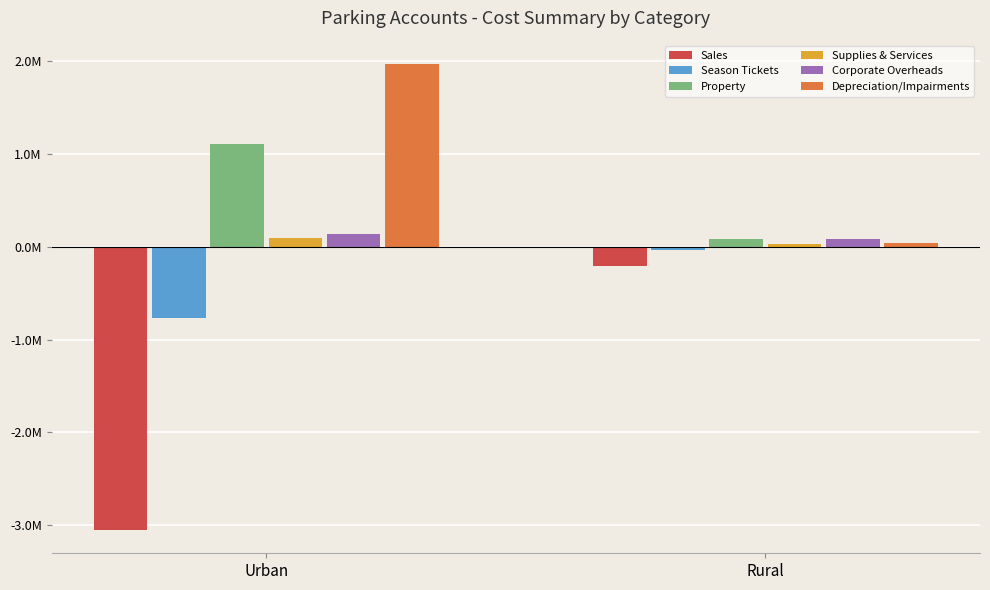

Are the bars horizontal?

No